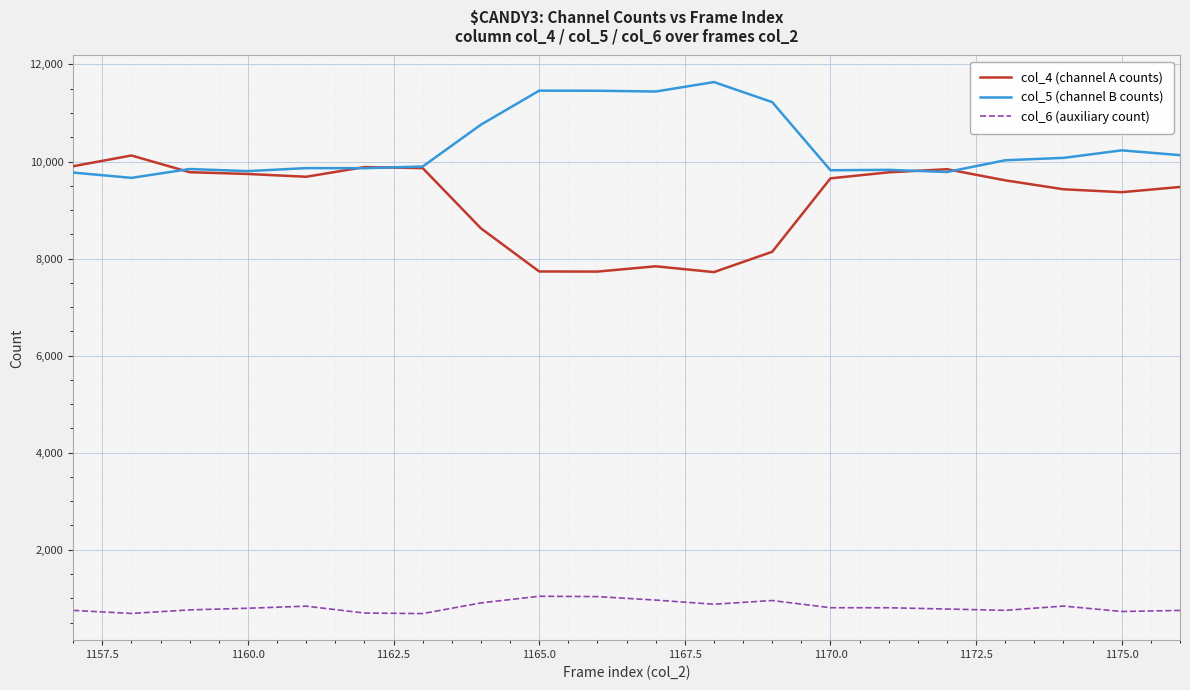

True or false: col_4 (channel A counts) has more than 0 interior local peaks.

True